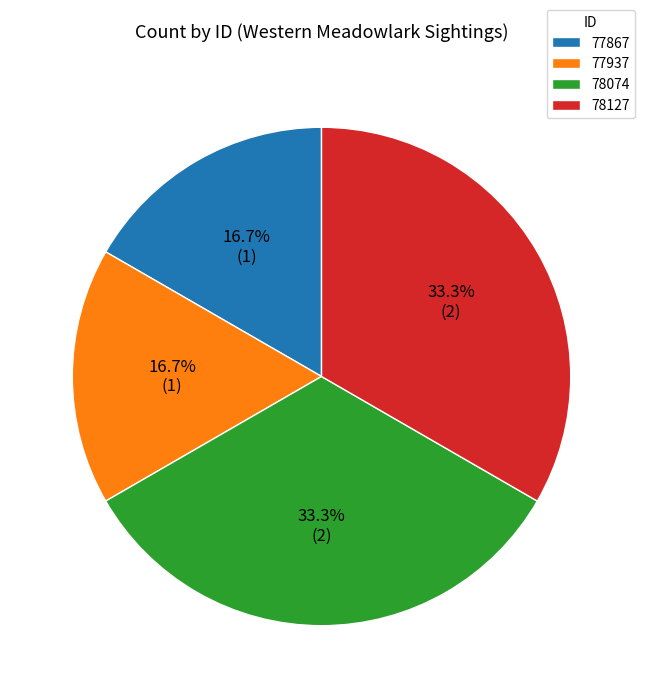

Is there any slice that represents more than half of the pie?

No